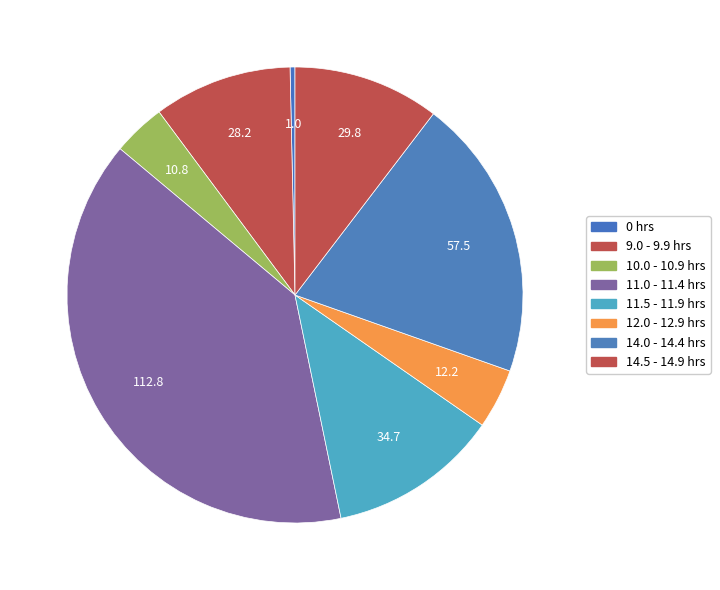

How many slices are in this pie chart?

8